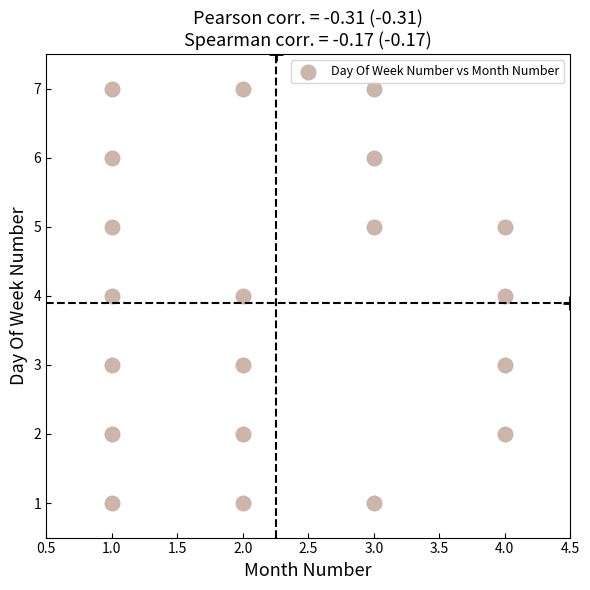

What is the range of Y values (max minus min)?

6